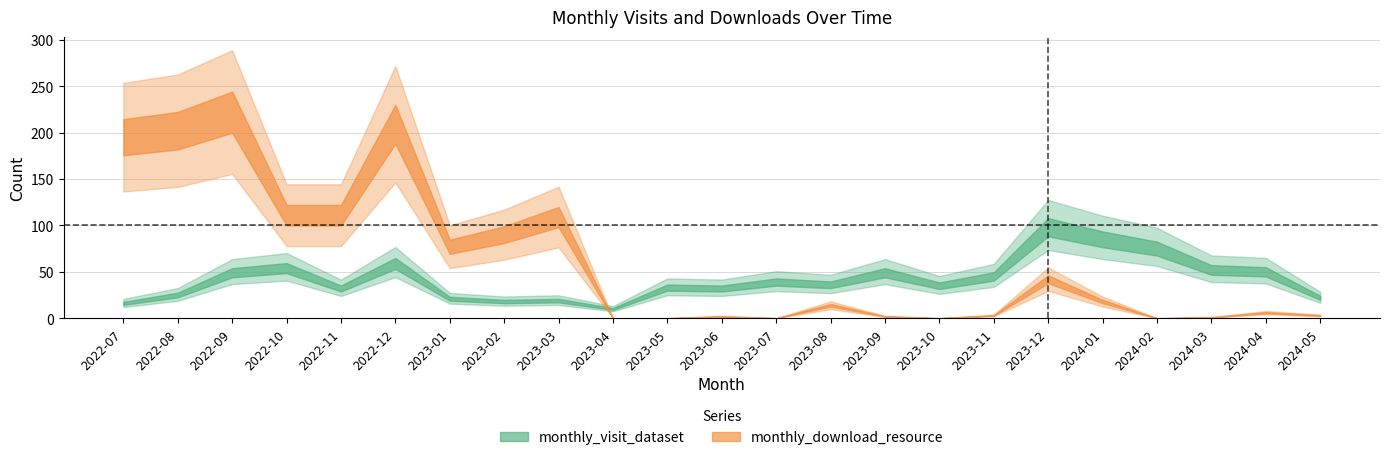

What is the sum of all monthly_visit_dataset values?

954